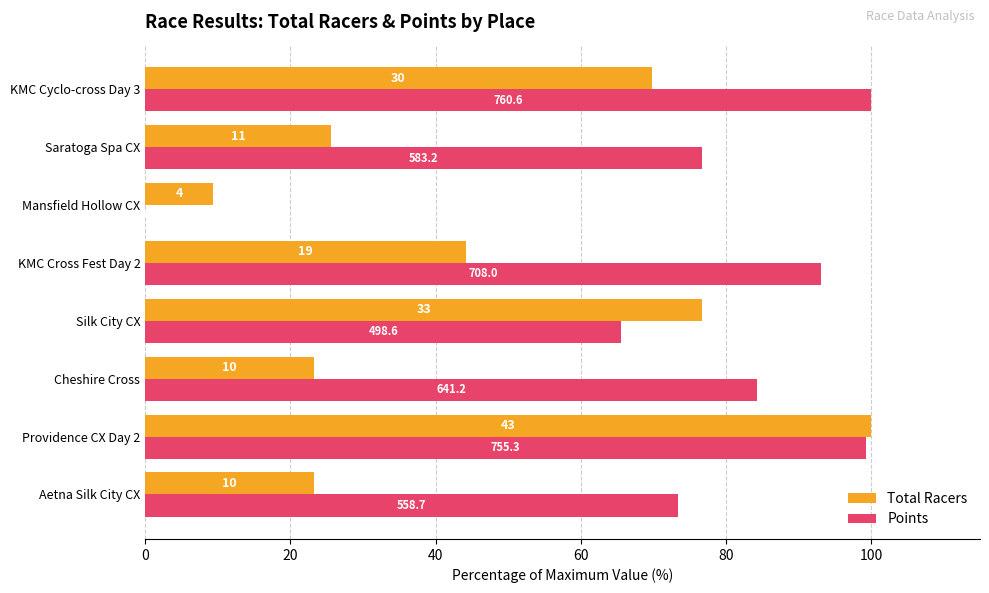

Reading right to left, extract all data points from this chart.

Total Racers: 69.8	25.6	9.3	44.2	76.7	23.3	100.0	23.3
Points: 100.0	76.7	0.0	93.1	65.6	84.3	99.3	73.5